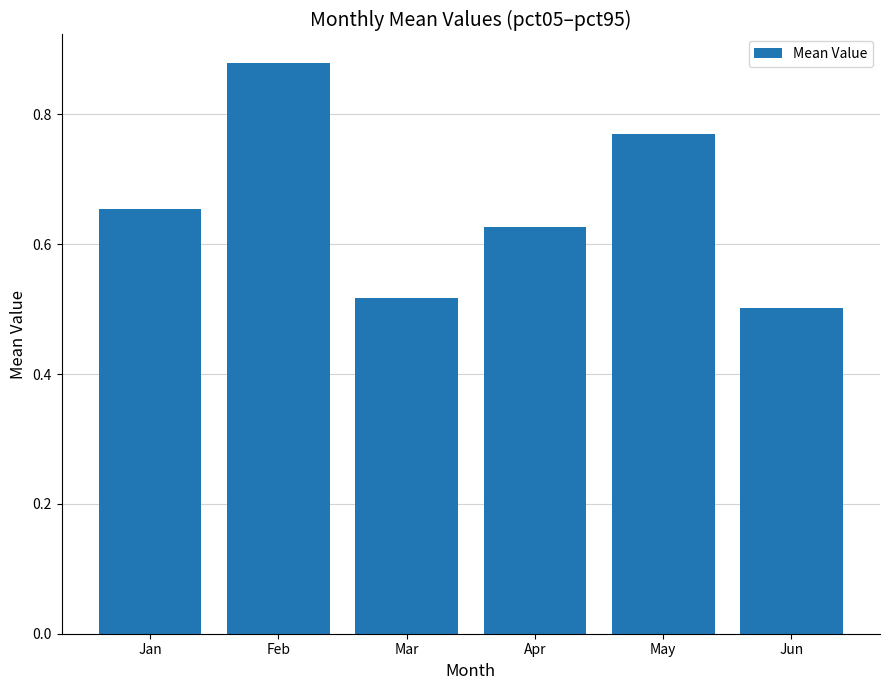

The value at Jun is 0.3. True or false?

False